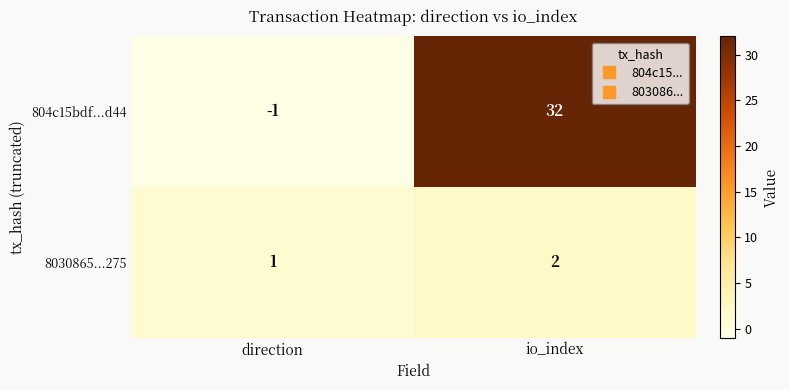

How many positive values does the 804c15bdf...d44 series have?

1